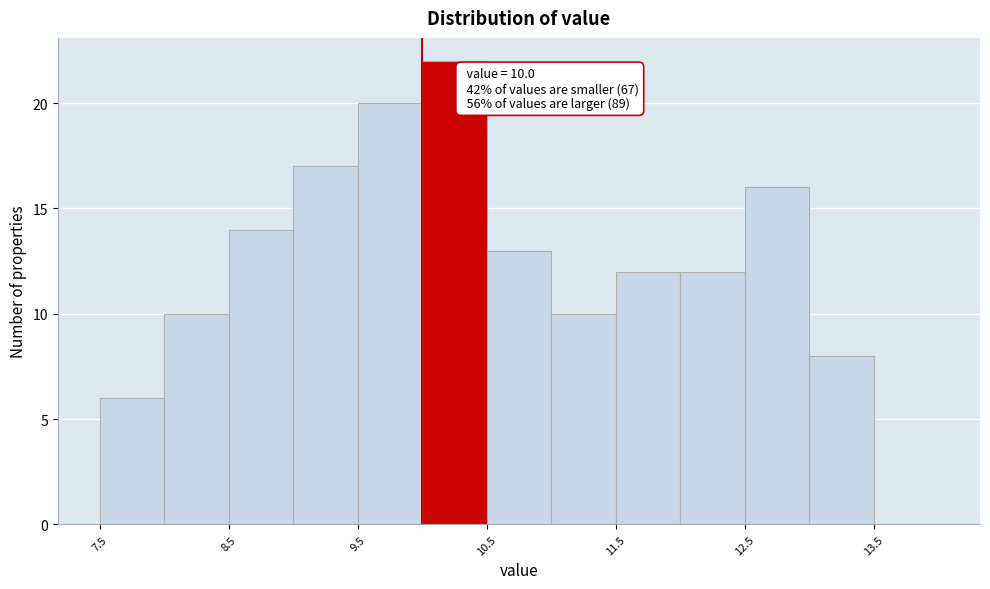

Which range on the x-axis has the tallest bar?

10.0 to 10.5